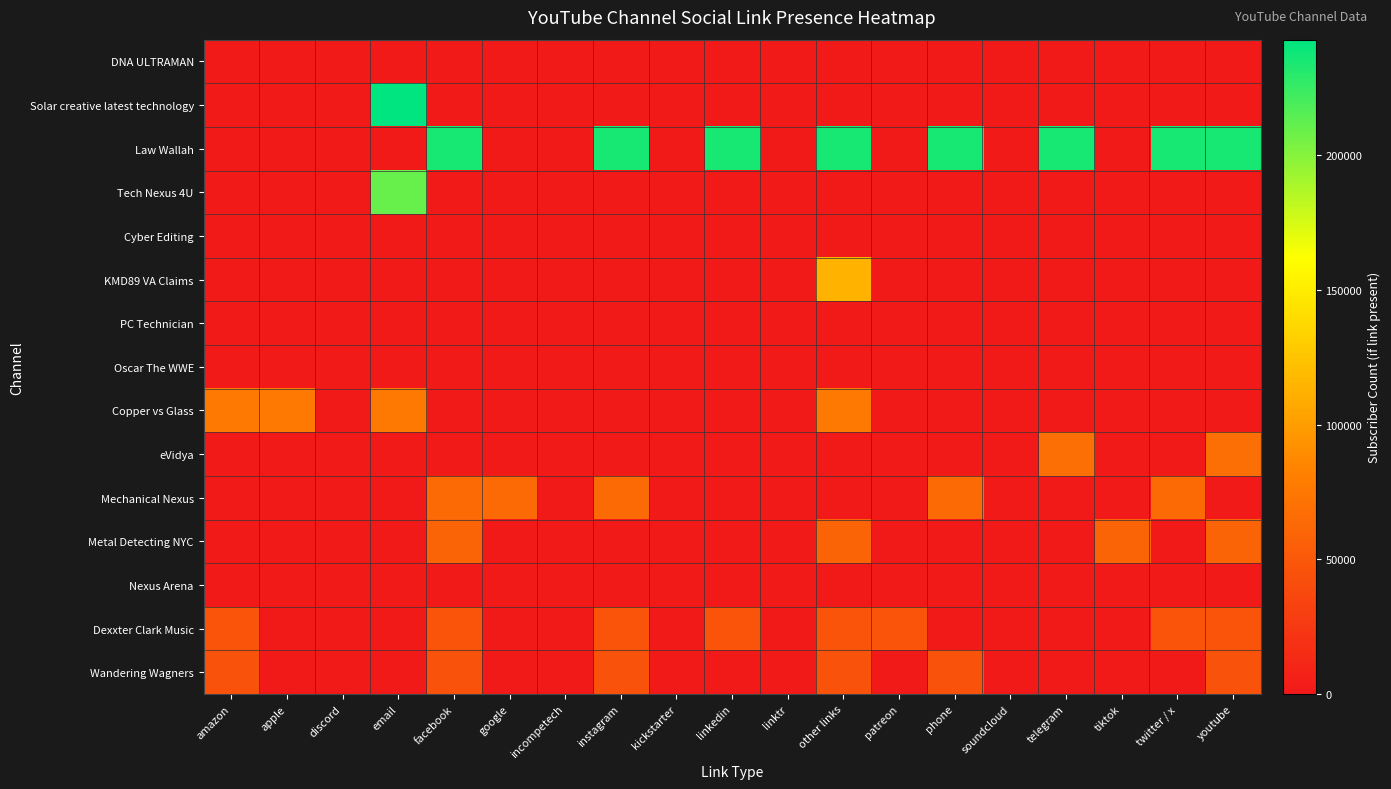

List the series in order of their peak value, highest first.

Solar creative latest technology, Law Wallah, Tech Nexus 4U, KMD89 VA Claims, Copper vs Glass, eVidya, Mechanical Nexus, Metal Detecting NYC, Dexxter Clark Music, Wandering Wagners, DNA ULTRAMAN, Cyber Editing, PC Technician, Oscar The WWE, Nexus Arena